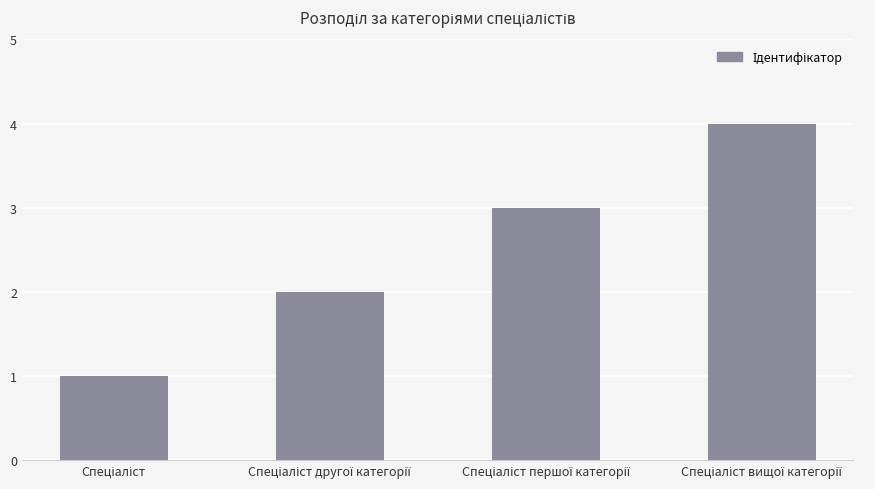

What is the sum of all values?

10